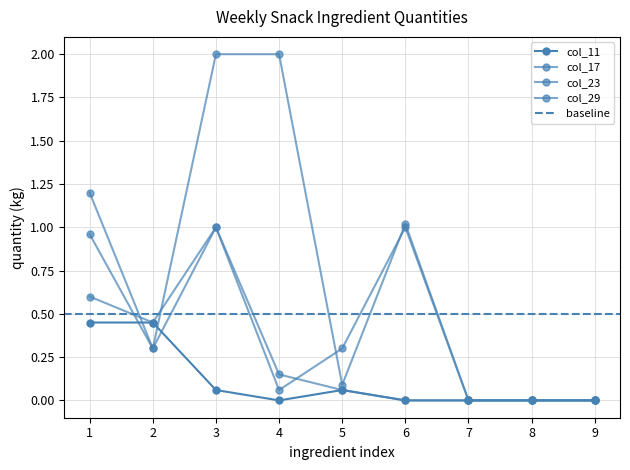

List the labels in order of col_23 value, smallest first.

6, 7, 8, 9, 5, 4, 2, 3, 1